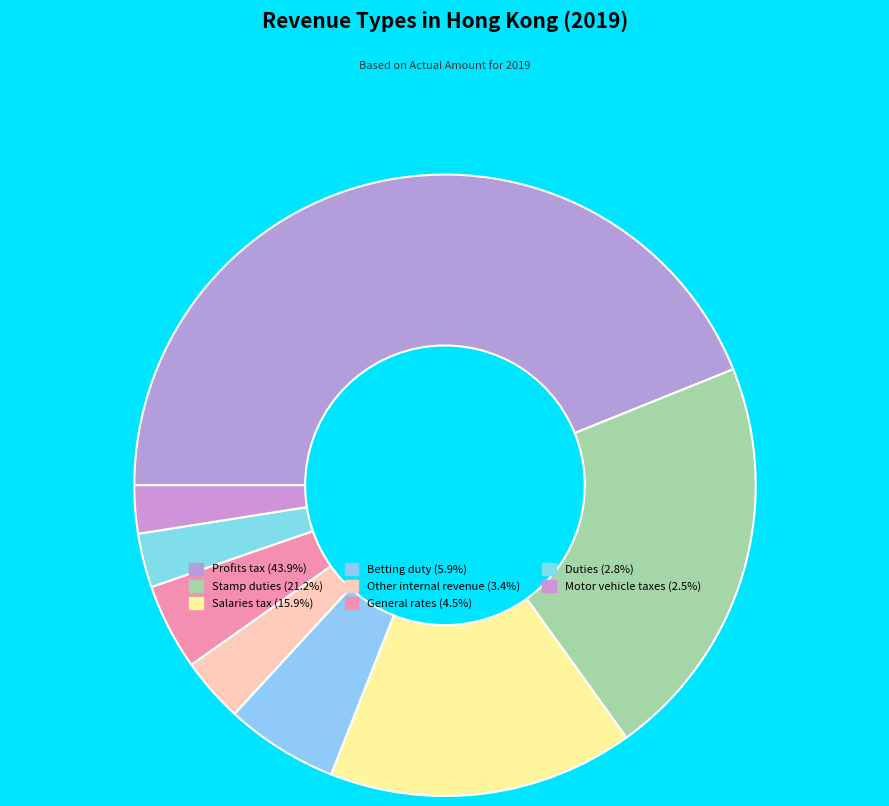

Count the number of slices in the pie.

8